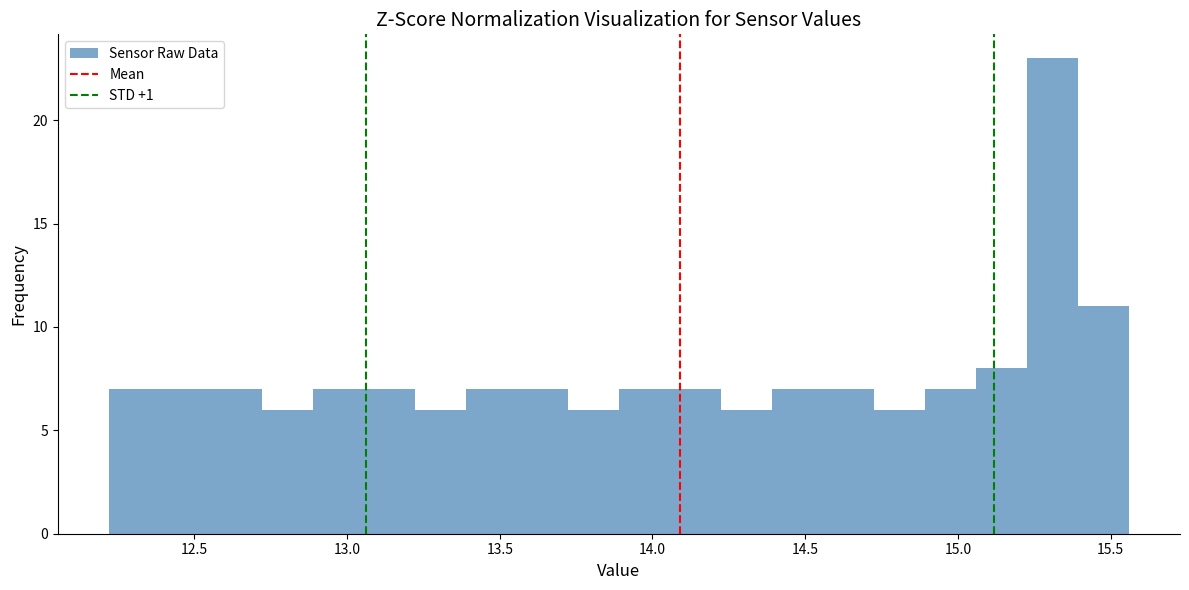

Read against the x-axis, roughly where is the centre of the tallest bar?

15.30